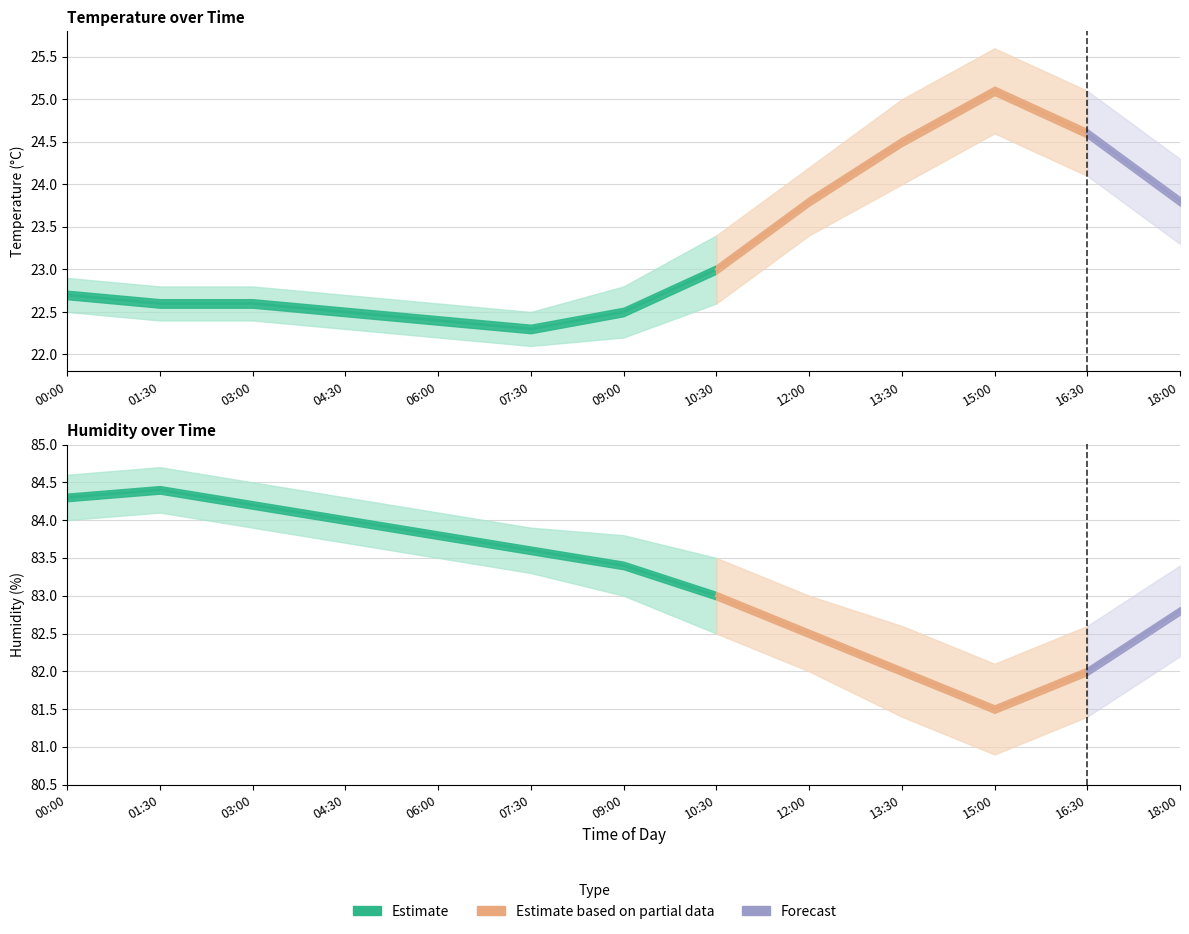

True or false: humidity_lower has more than 1 points higher than both neighbors.

False